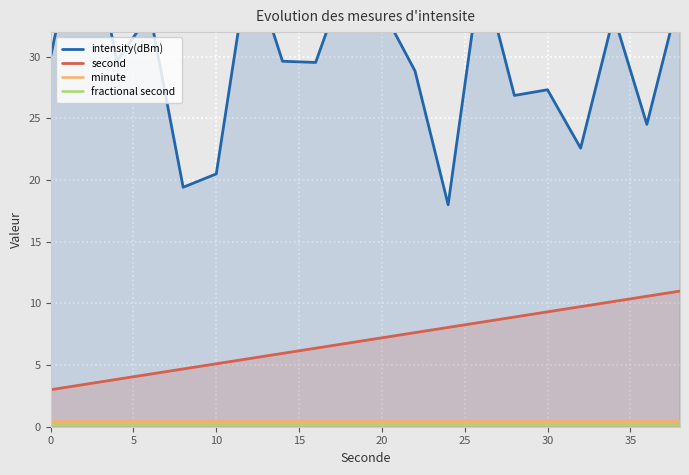

What is the difference between the maximum and minimum values in the intensity(dBm) series?

25.0